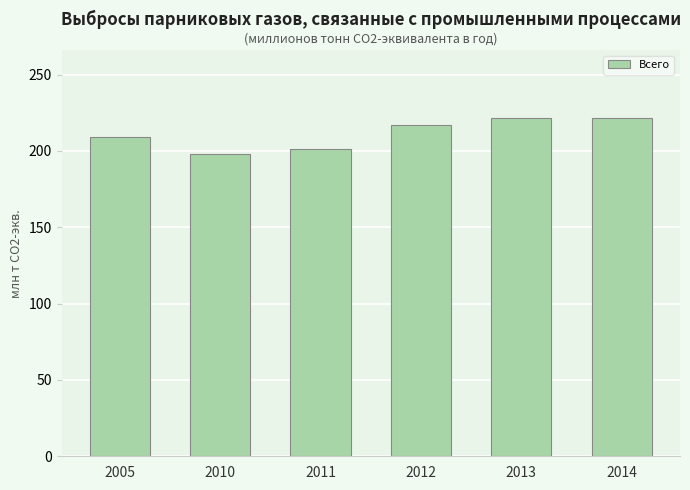

How many values are below 217?

3